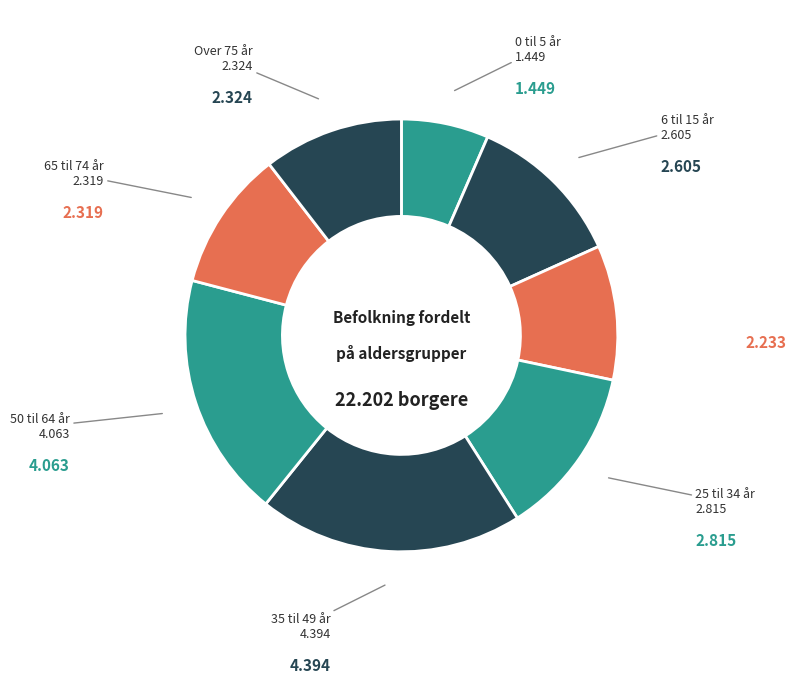

Does any single category account for the majority?

No